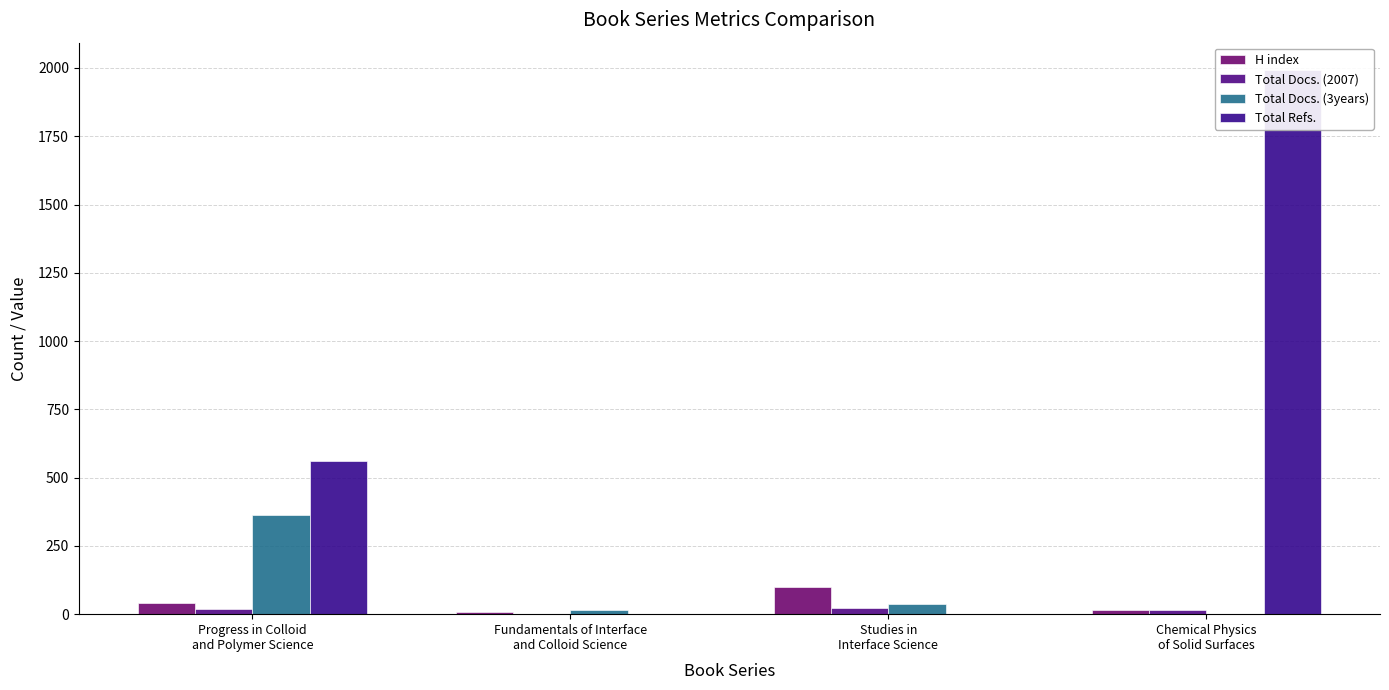

What is the average value of the Total Refs. series?

638